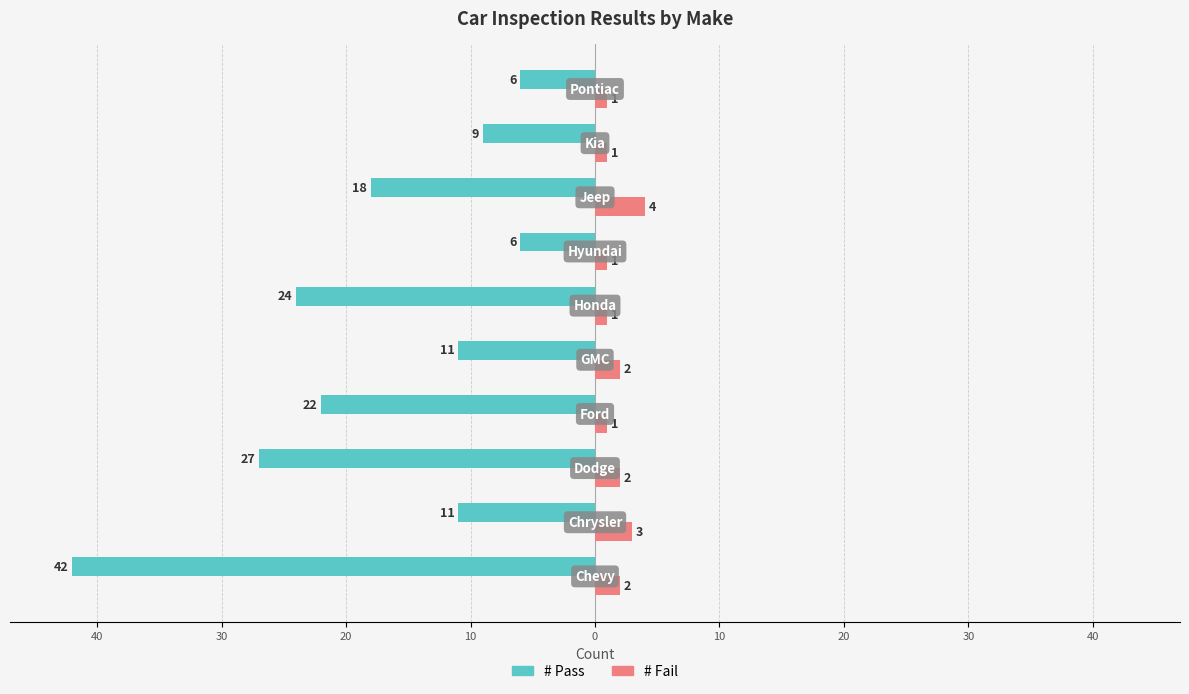

What are all the series names shown in the legend?

# Pass, # Fail